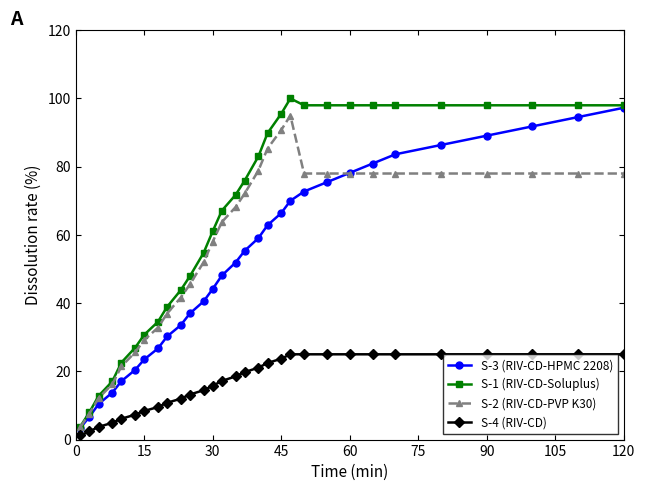

What is the value of the S-3 (RIV-CD-HPMC 2208) point at the 20th from the left?

70.0